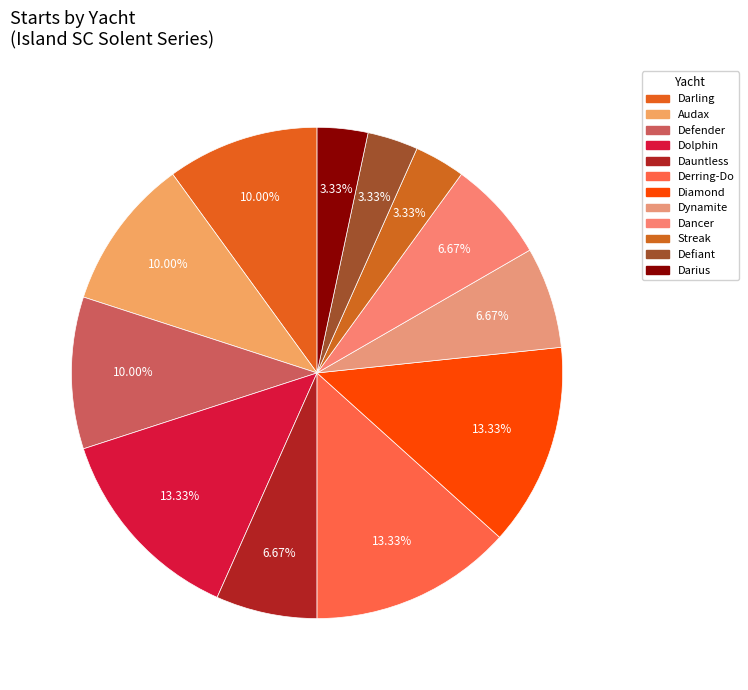

What portion of the pie excludes Derring-Do?

86.7%